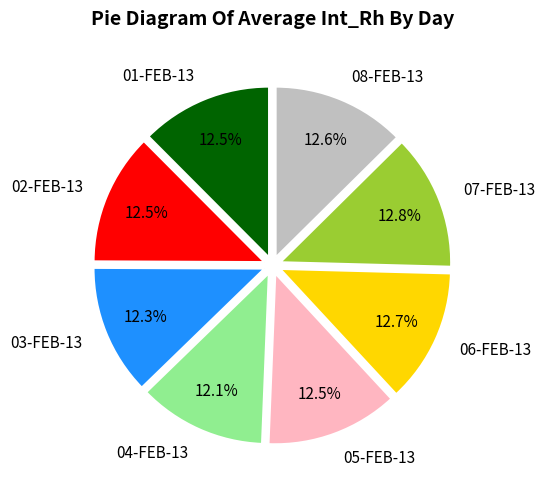

To the nearest percent, what is the average slice percentage?

12%